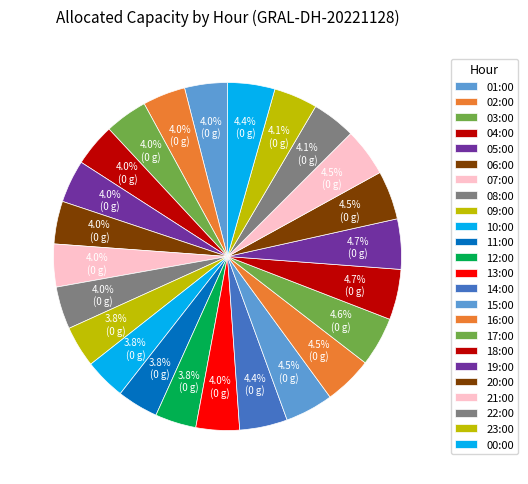

How much of the chart is everything except 04:00?

96.0%